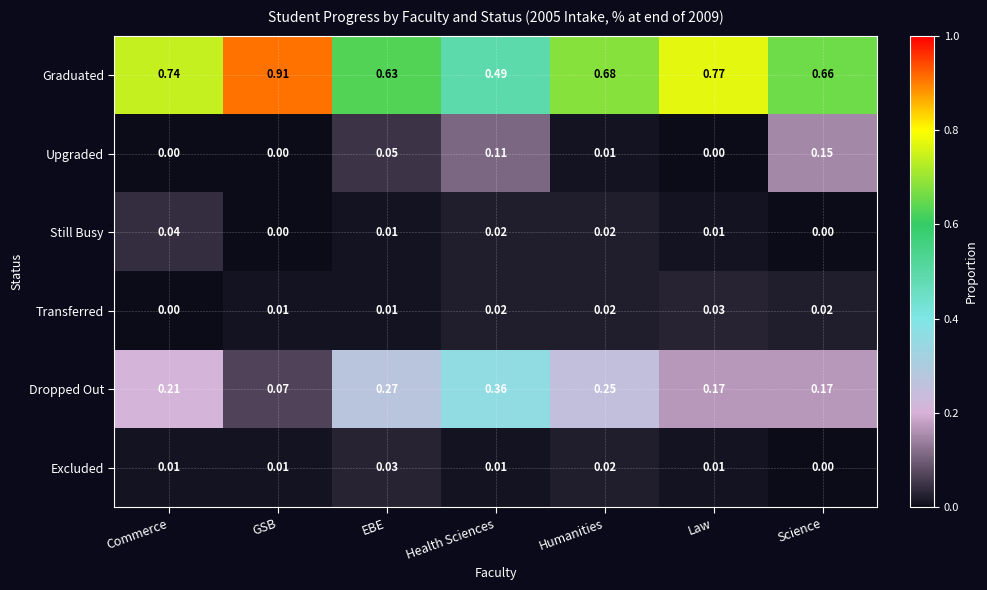

Which series has the largest range (max minus min)?

Graduated